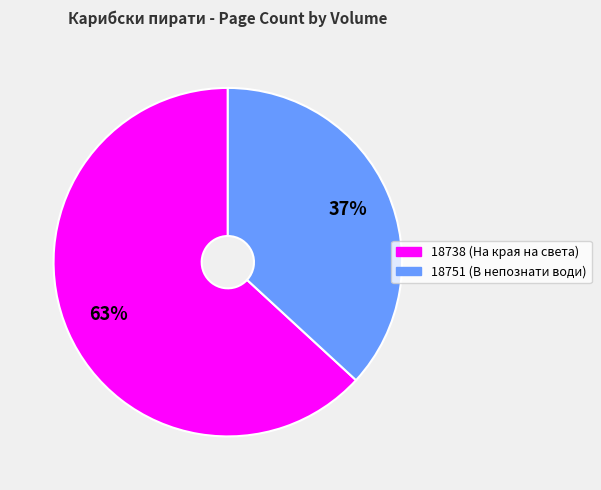

How many segments does this pie chart have?

2